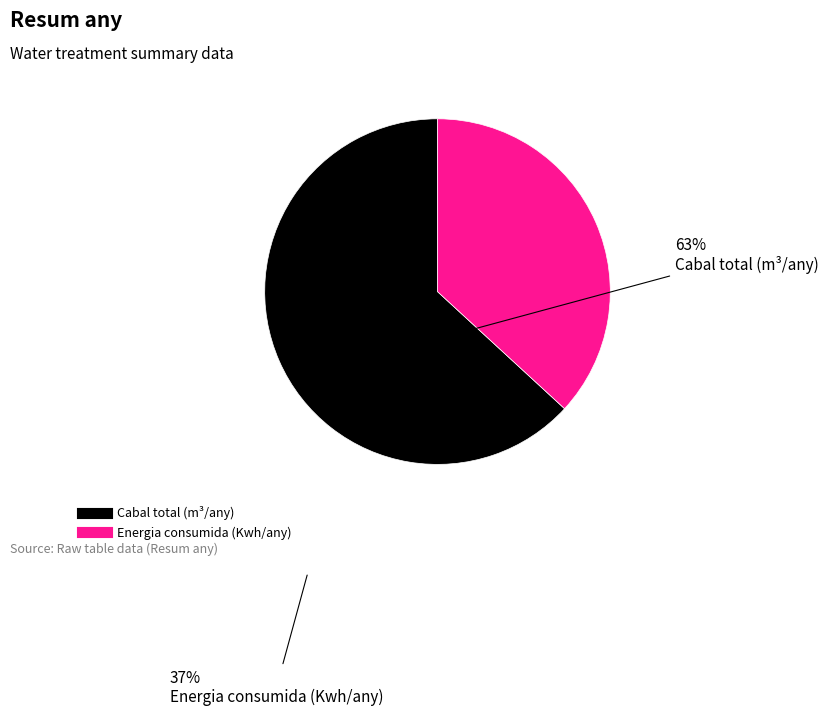

Which slice represents more than half of the pie?

Cabal total (m³/any)